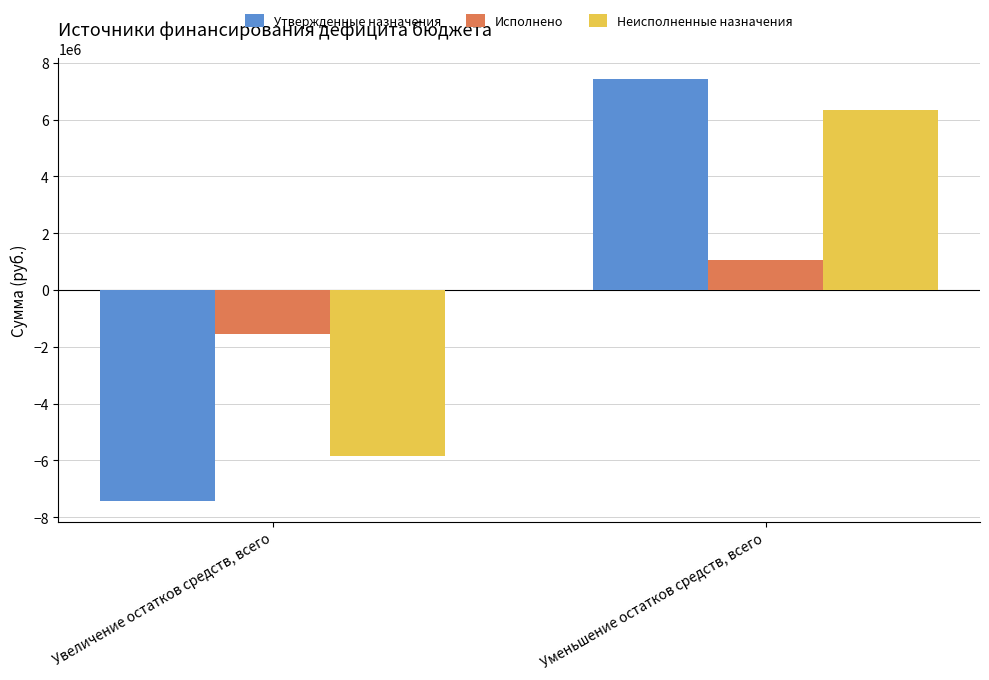

What position from the left is Увеличение остатков средств, всего?

1